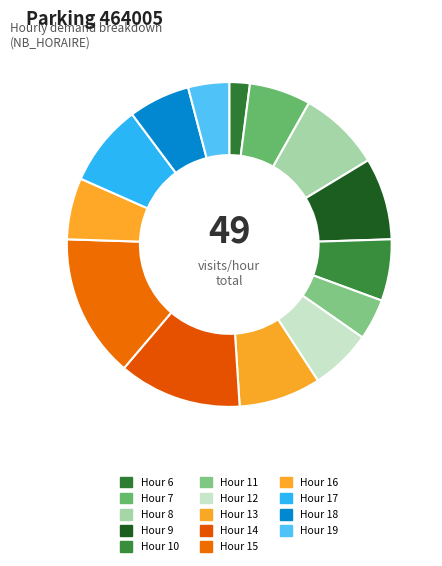

Does any single category account for the majority?

No